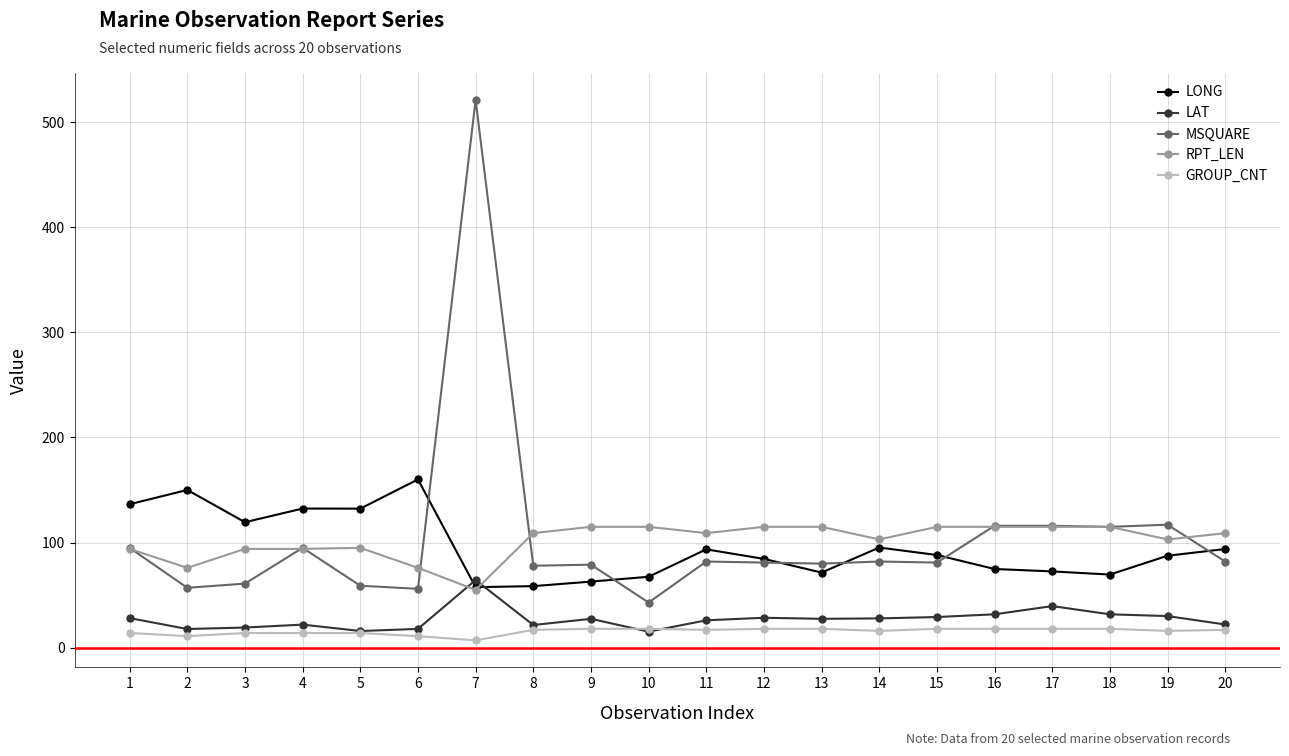

True or false: MSQUARE and GROUP_CNT intersect in this chart.

False